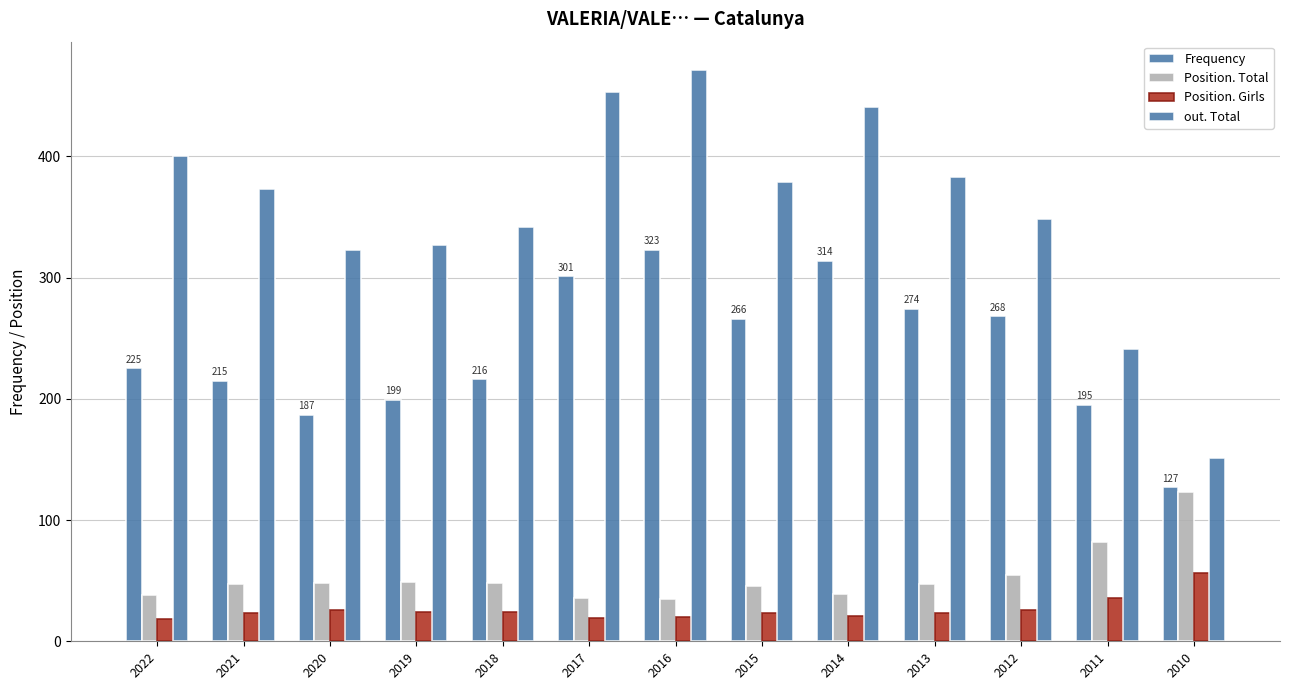

Which series has the widest spread of values?

out. Total